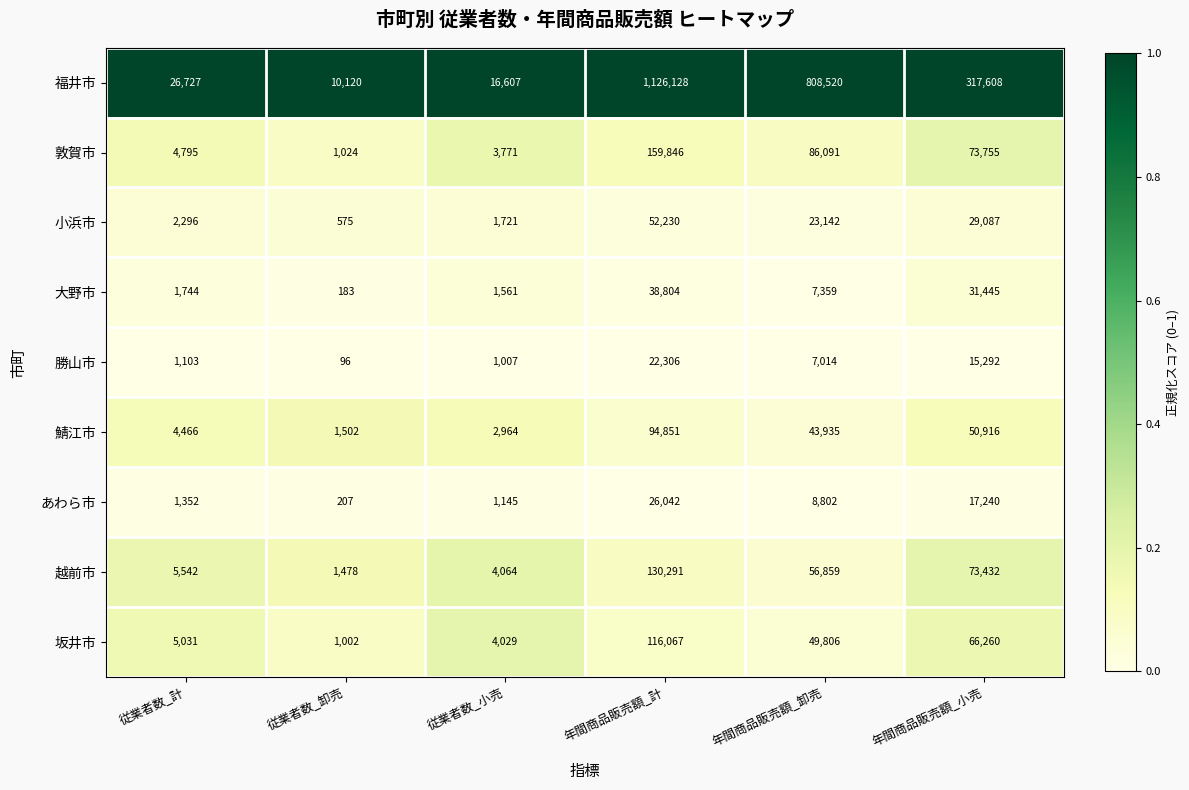

Is the value of 越前市 at 年間商品販売額_小売 greater than the value of 小浜市 at 従業者数_計?

Yes